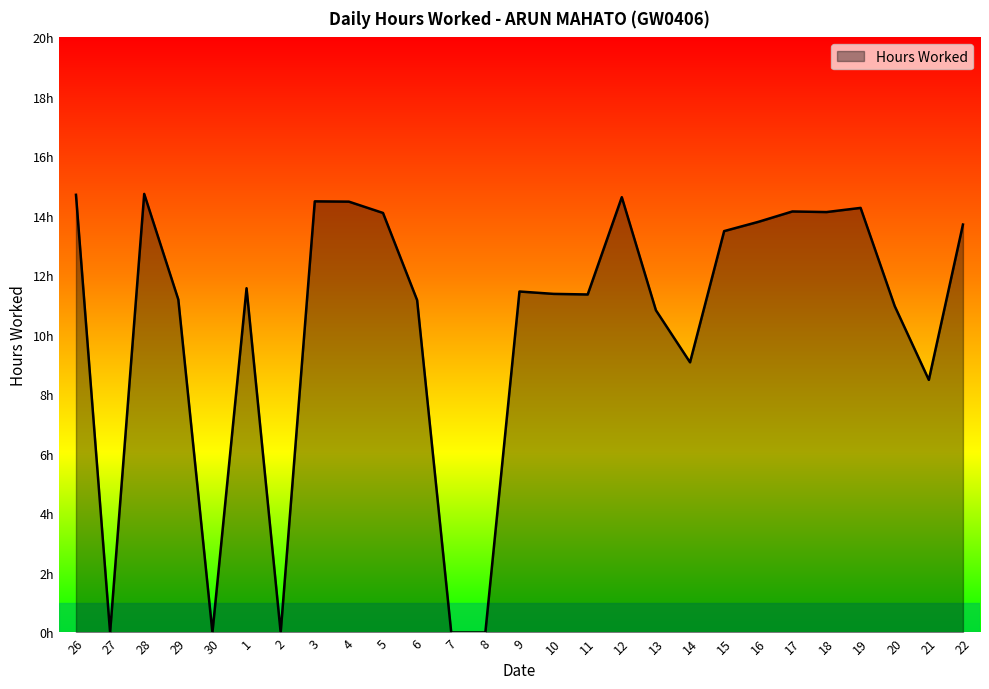

What is the change in value from 4 to 11?

-3.1